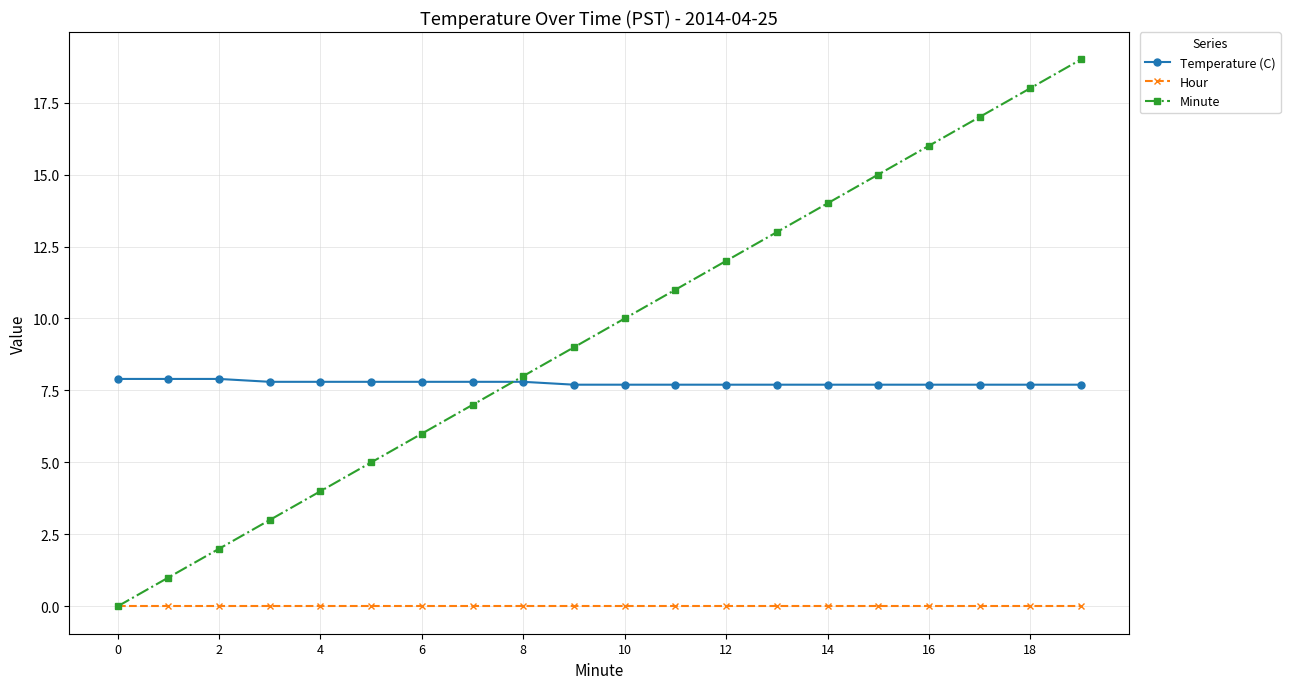

Which series has the largest range (max minus min)?

Minute